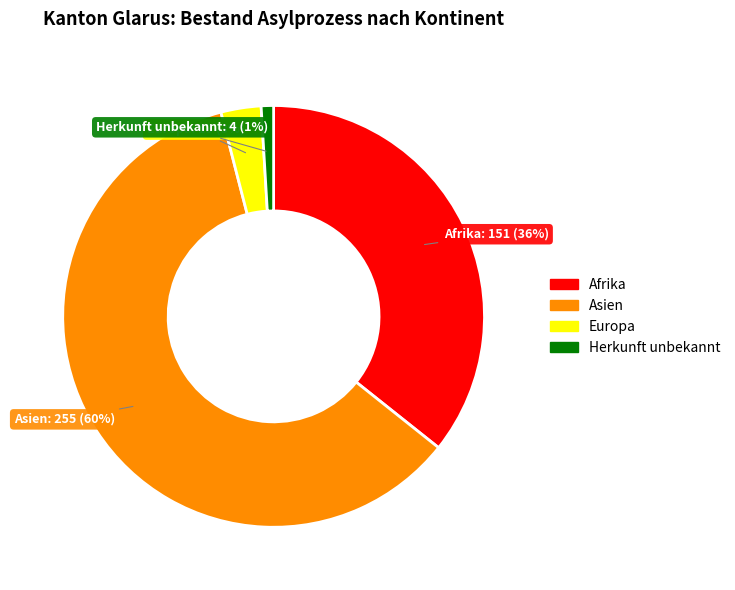

Which category has the biggest portion of the pie?

Asien